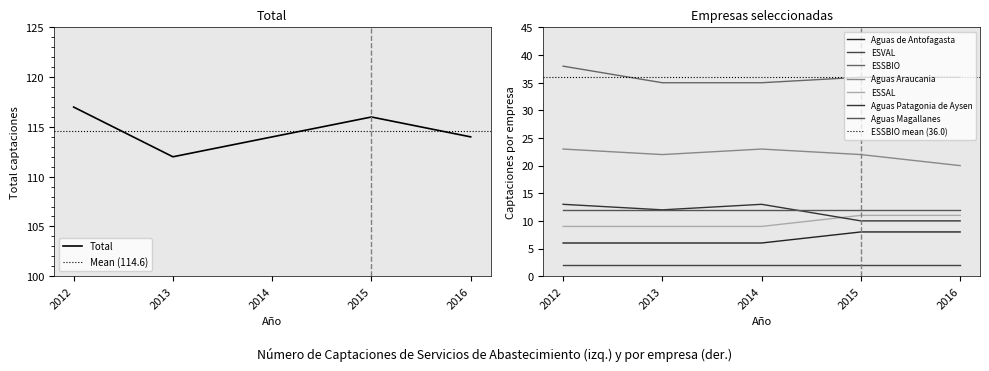

Is it true that Total equals 117 at 2012?

True